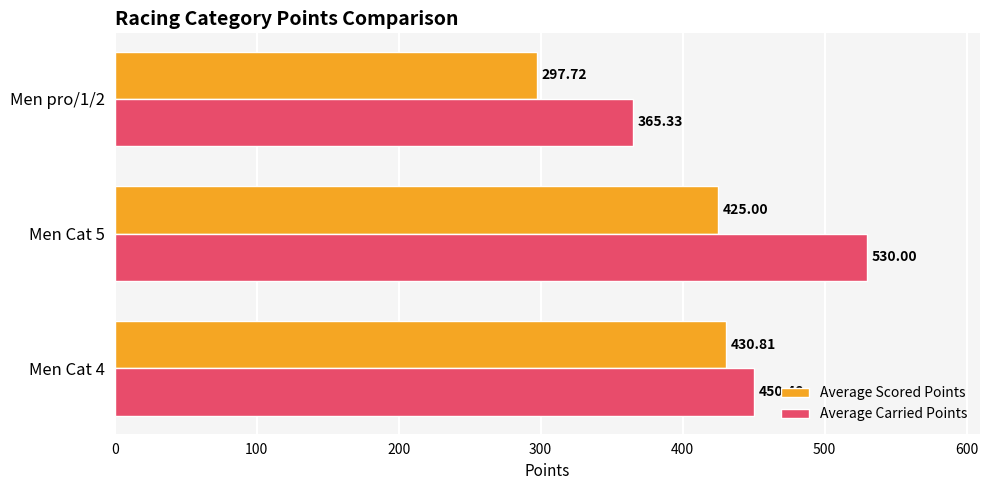

What is the average value of the Average Scored Points series?

384.5